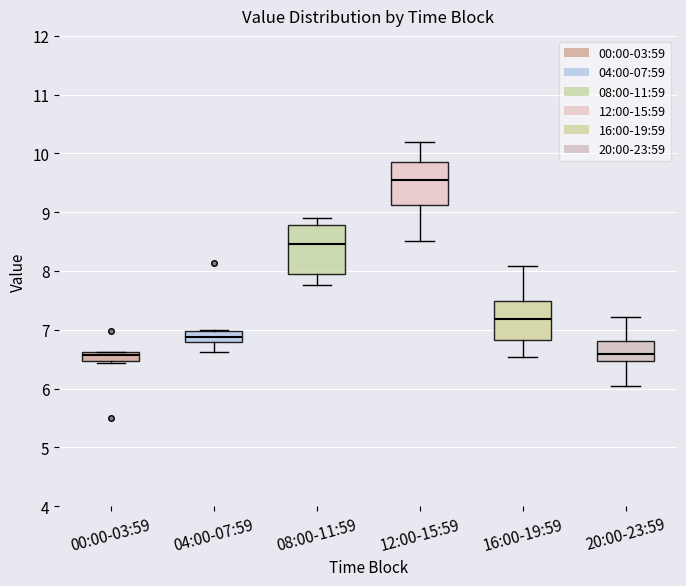

Where does the lower whisker of the box for 04:00-07:59 end on the y-axis? The values are not printed on the chart, so give them approximately, as read against the axis.

6.6